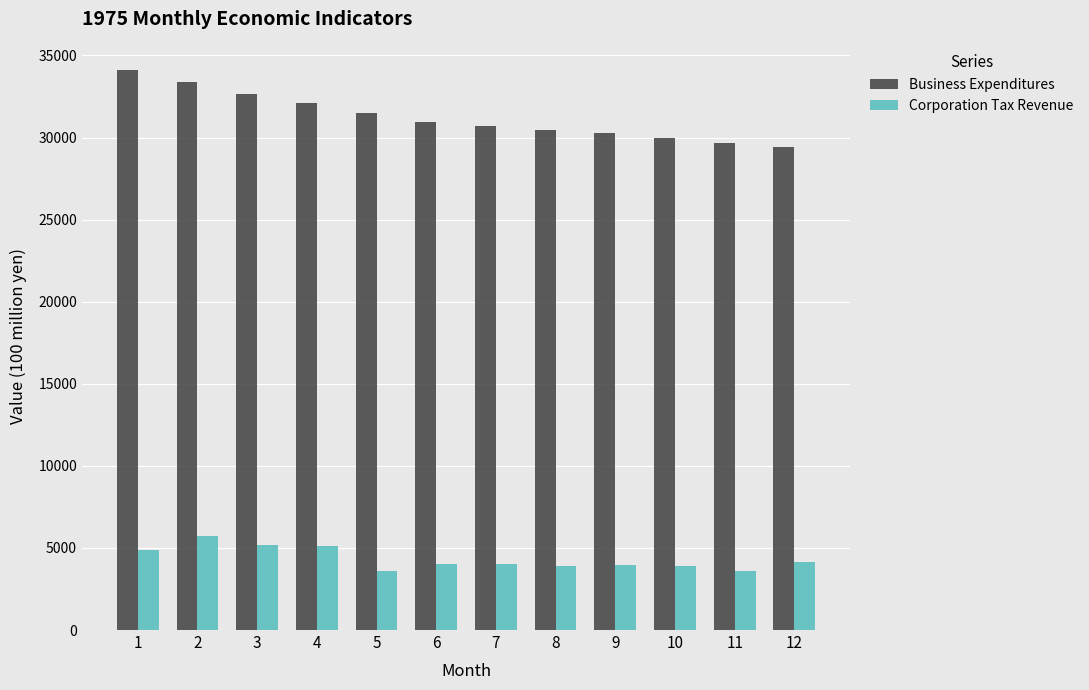

What is the maximum value for Business Expenditures?

34135